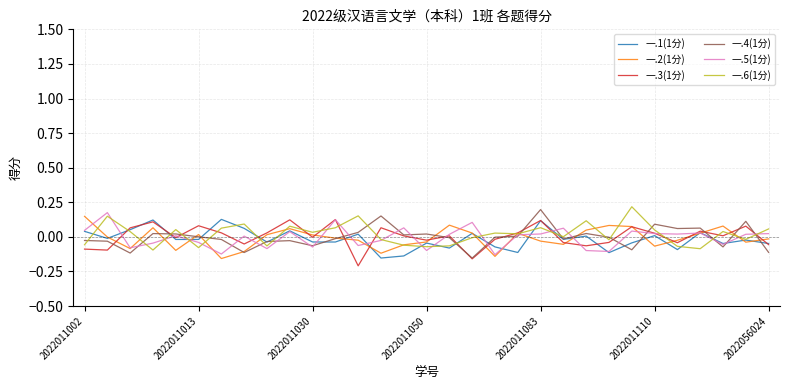

How many interior local valleys does the 一.1(1分) series have?

11